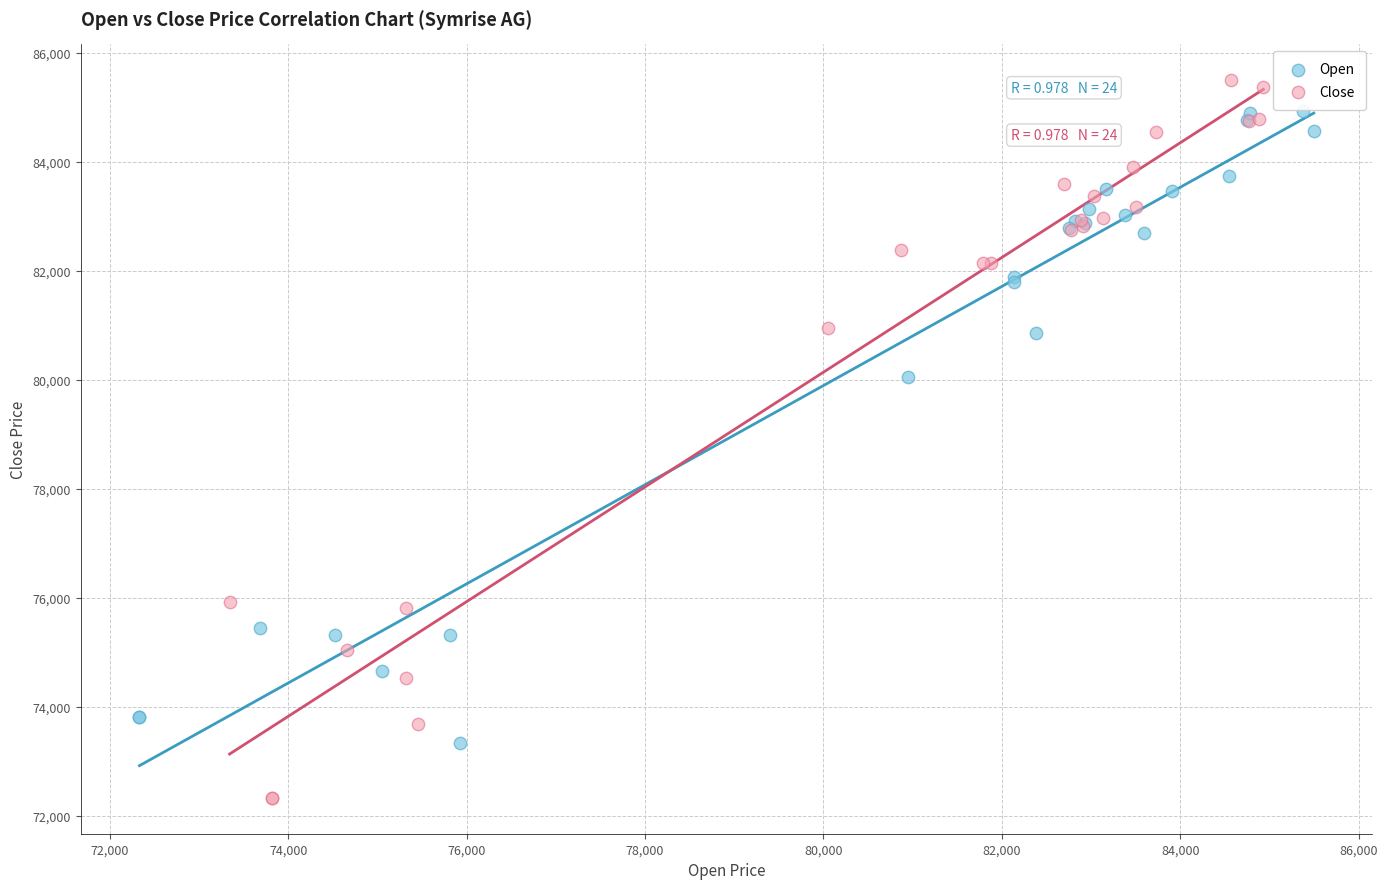

Which series has the largest Y range (max minus min)?

Close